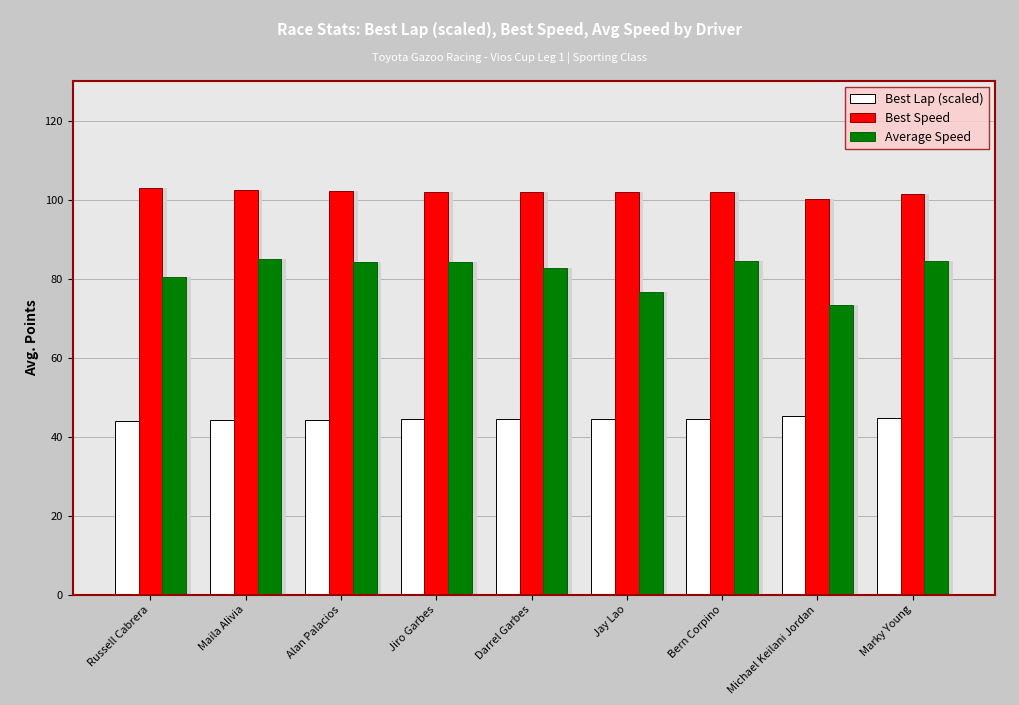

Which series has the largest total across all categories?

Best Speed